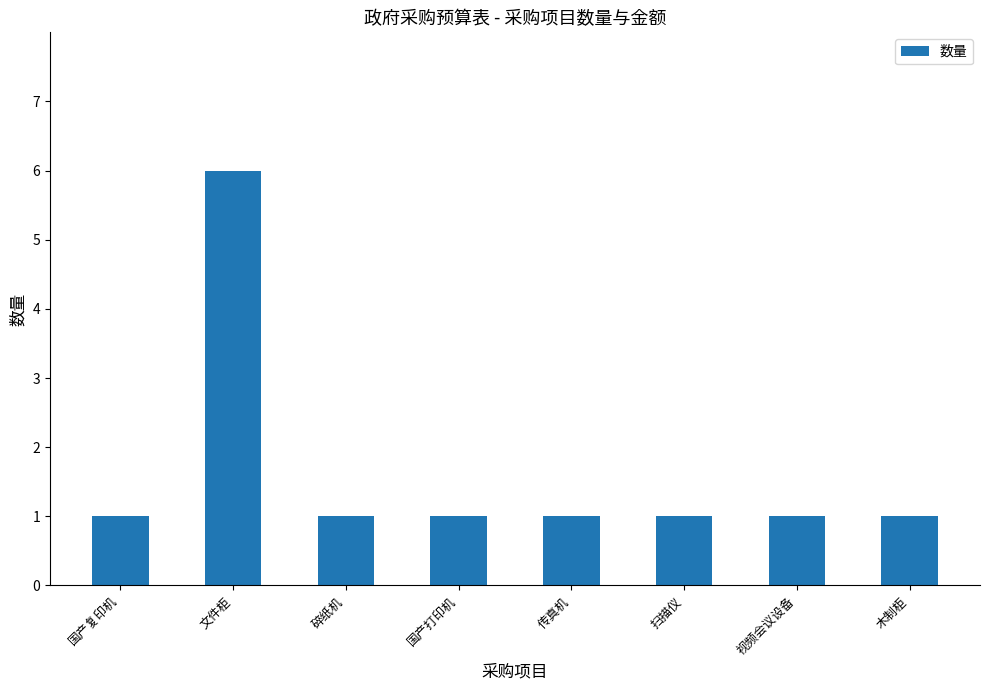

The chart shows a value of 1 at 视频会议设备. True or false?

True